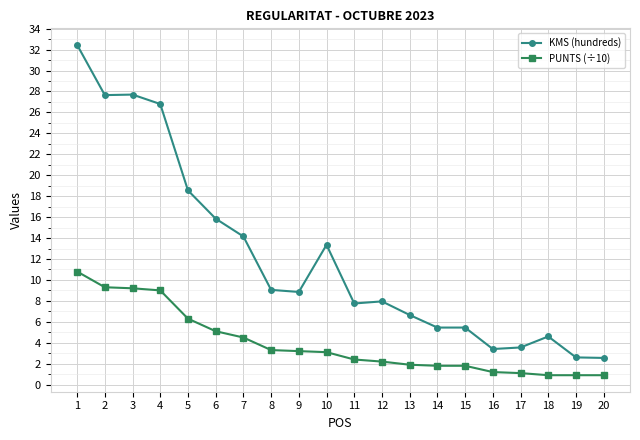

What is the difference between the second highest and minimum values in the PUNTS (÷10) series?

8.4